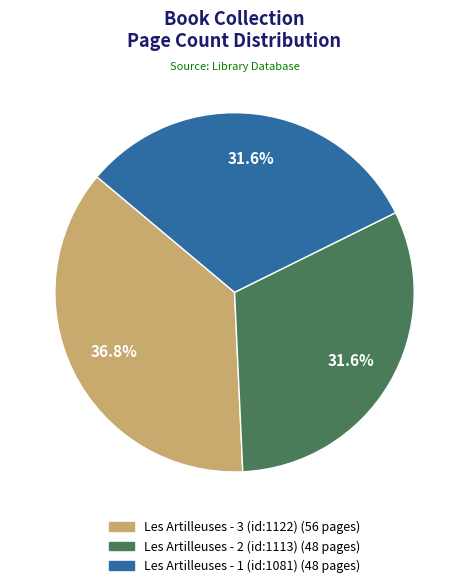

Which category has the biggest portion of the pie?

Les Artilleuses - 3 (id:1122)